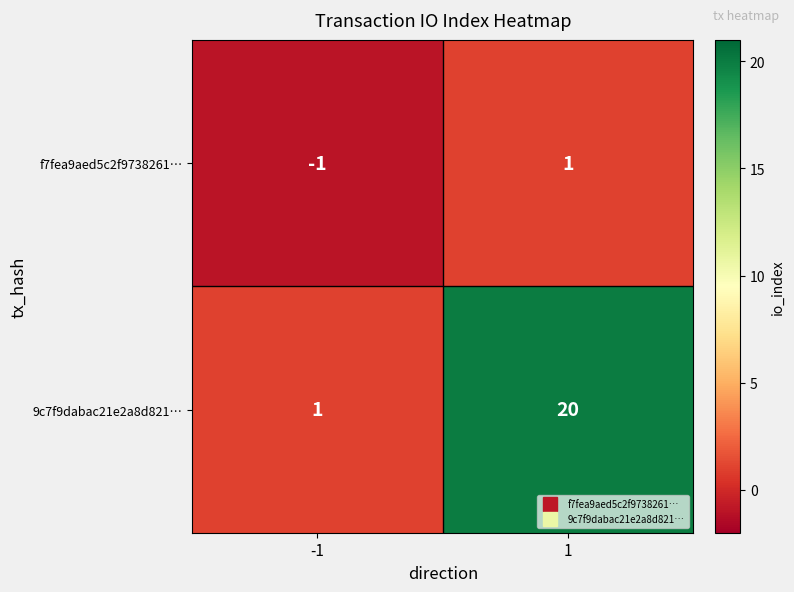

How many data points does each series have?

2